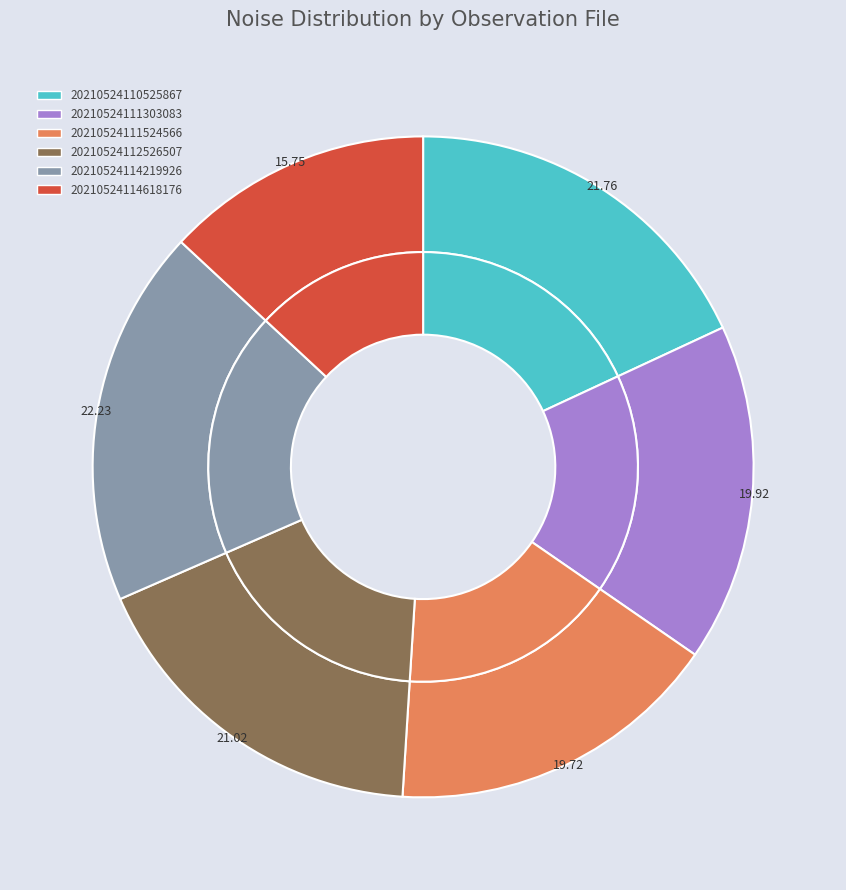

Count the number of slices in the pie.

6